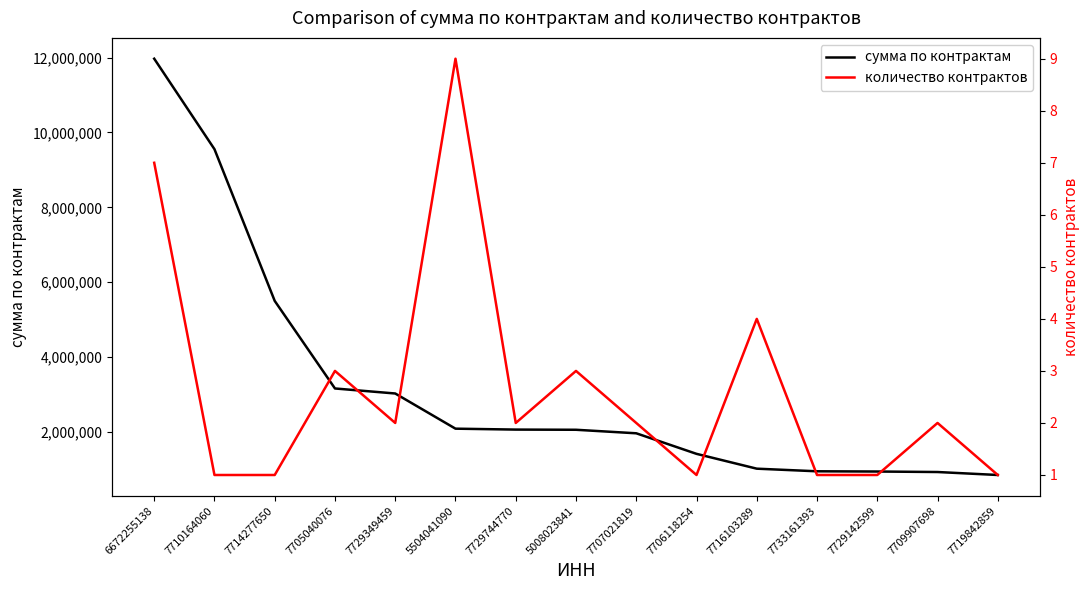

Which series has the largest range (max minus min)?

сумма по контрактам